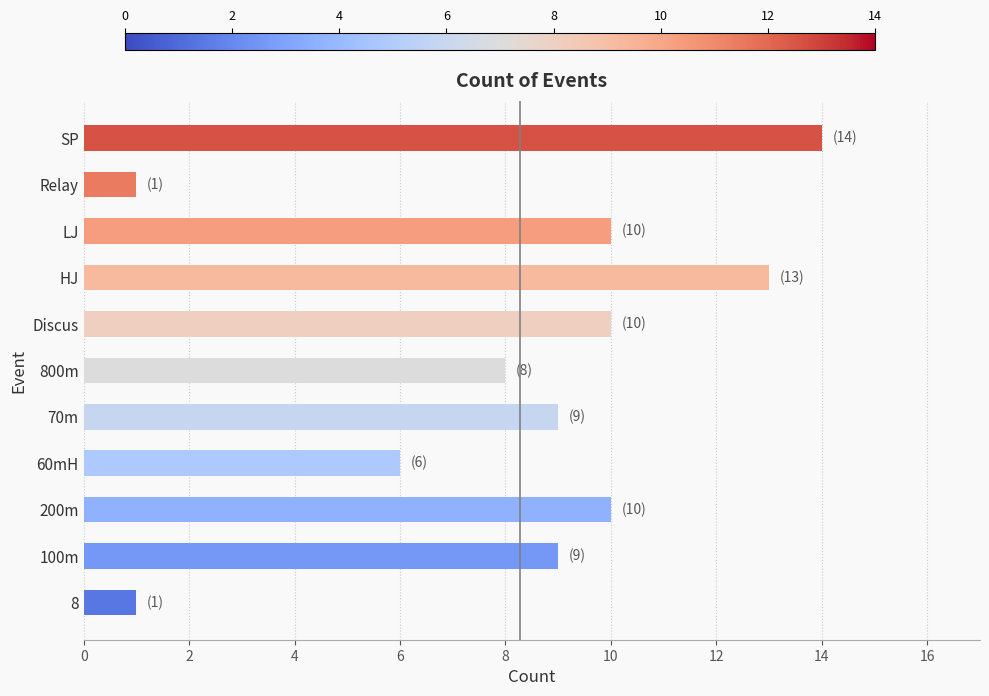

Approximately how many times larger is the value at Discus compared to 60mH?

1.7